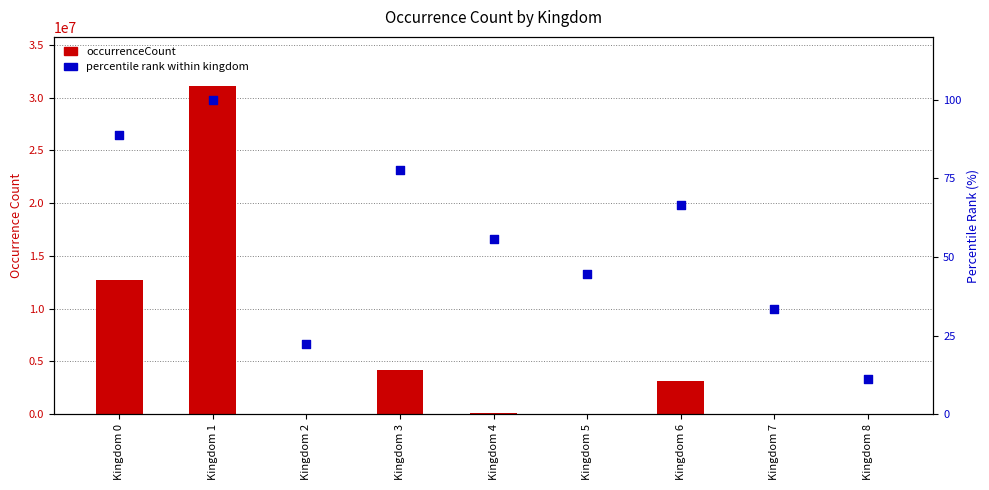

What are all the series names shown in the legend?

occurrenceCount, percentile rank